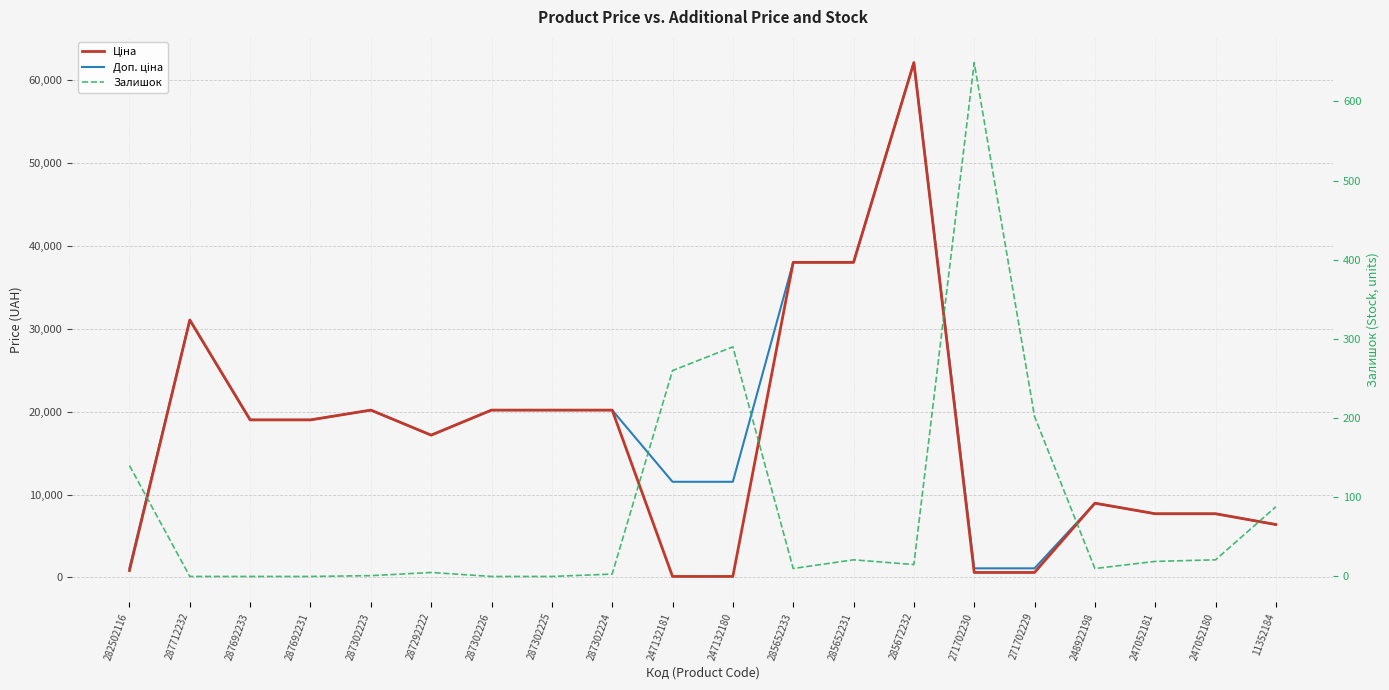

Which has a higher value, 247132180 or 285672232?

285672232